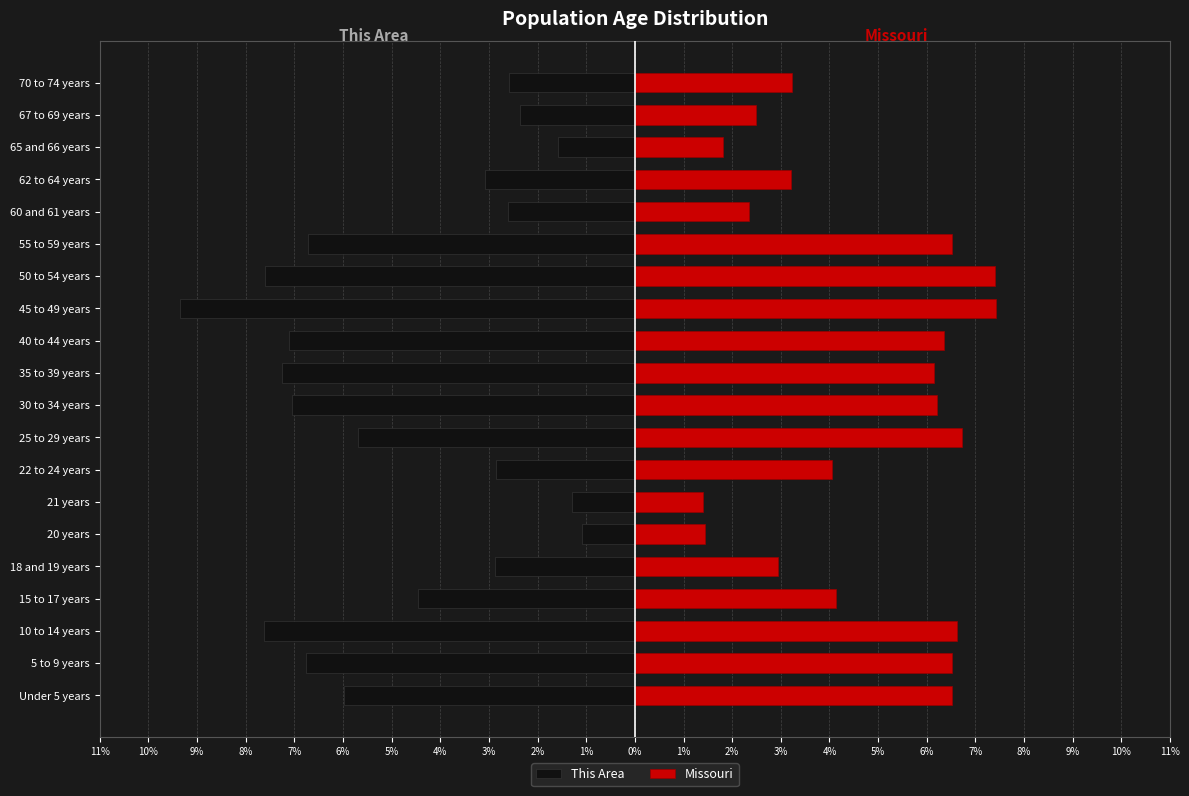

How many categories are shown in the chart?

20